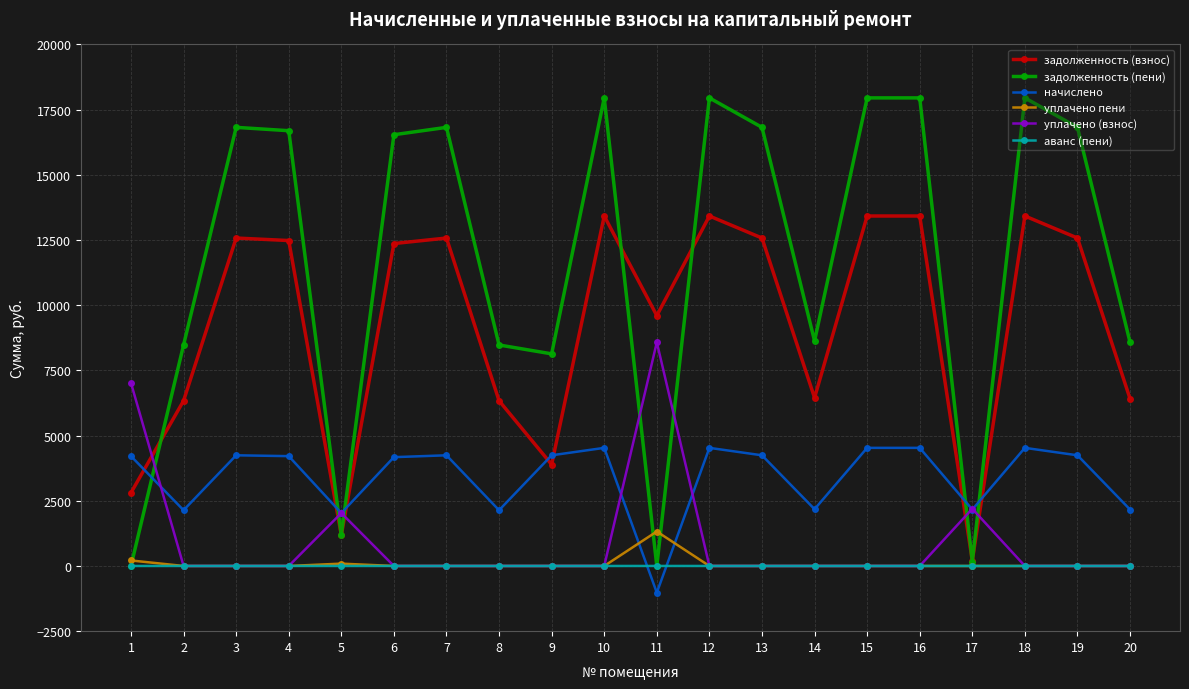

What is the difference between the maximum and minimum values in the начислено series?

5552.4